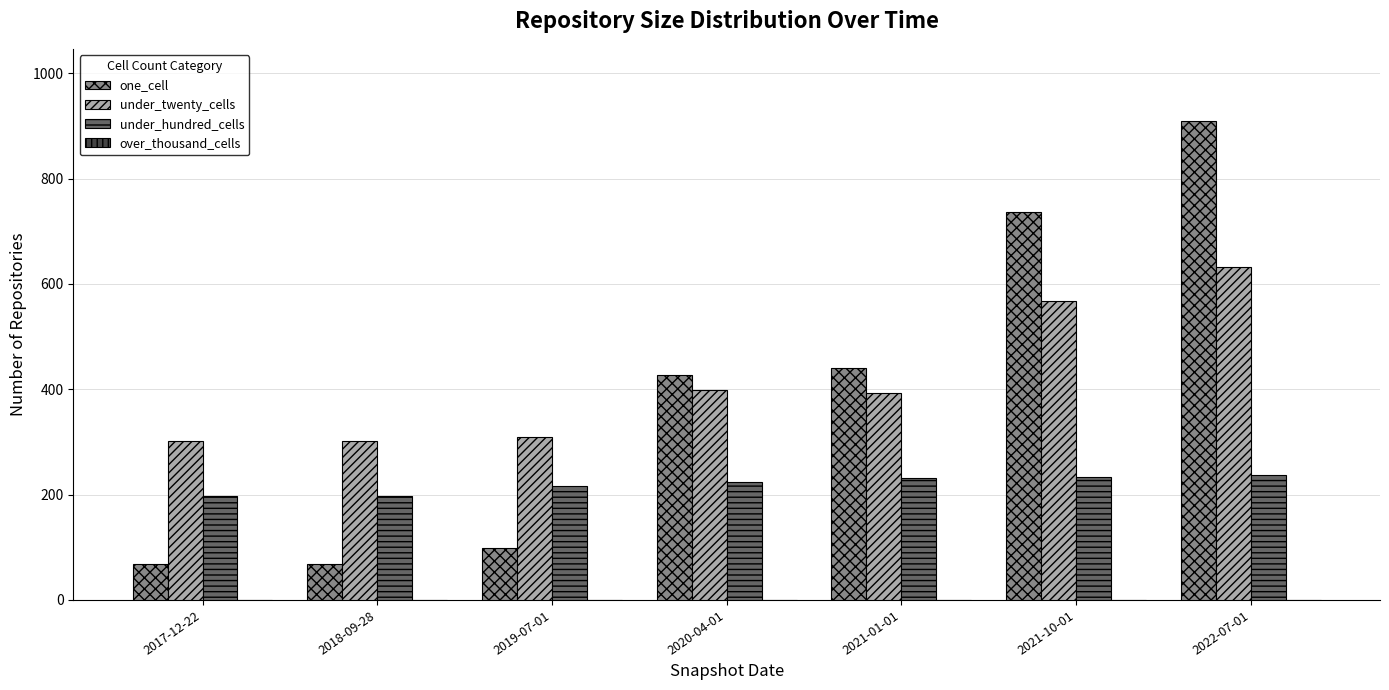

Rank the series at 2021-10-01 from highest to lowest value.

one_cell, under_twenty_cells, under_hundred_cells